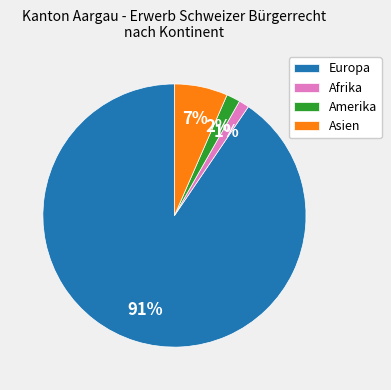

Does Europa account for over 50% of the chart?

Yes